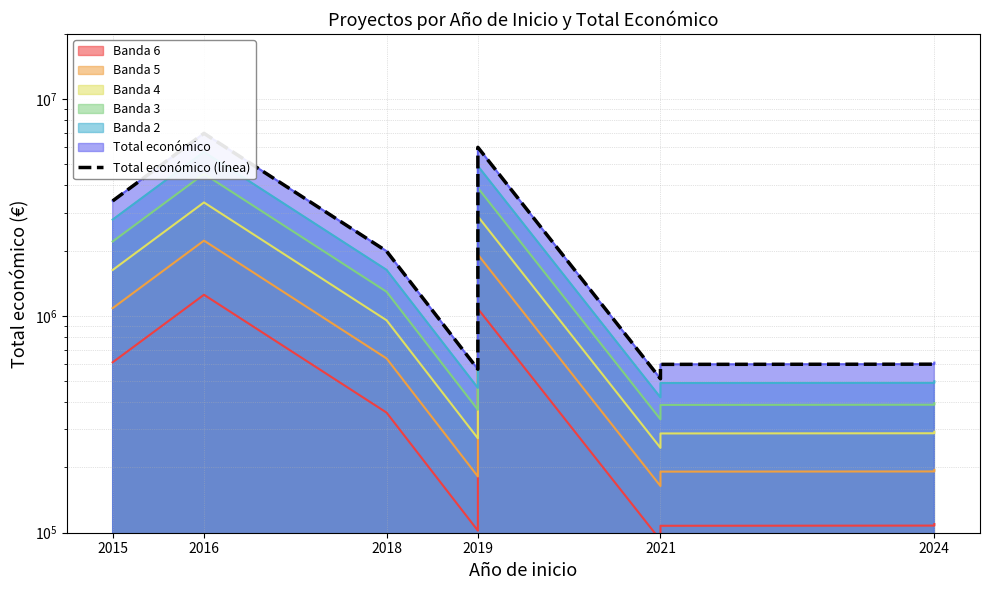

What is the value of the 9th point from the left?

609206